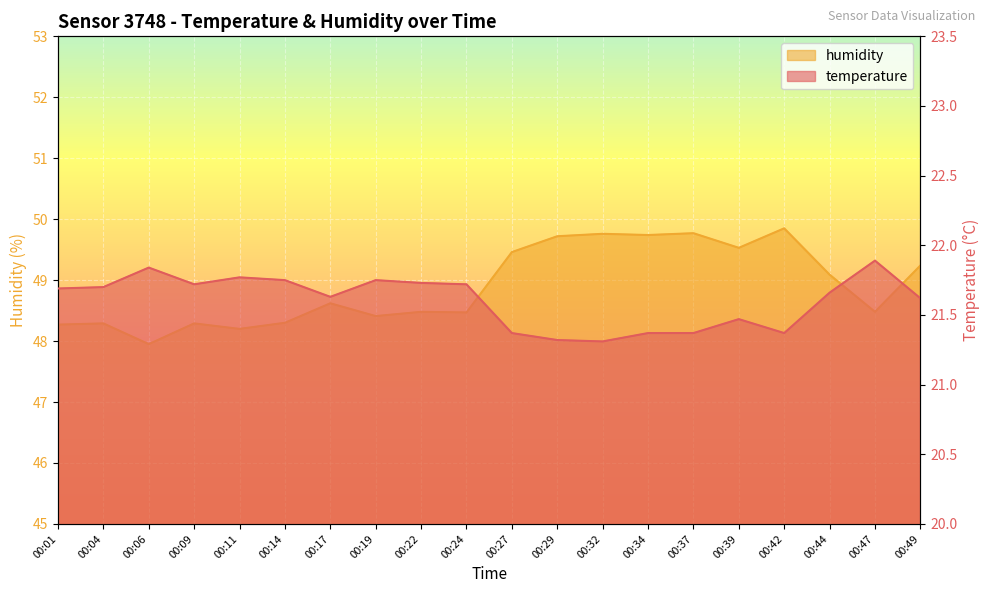

The value of humidity at 00:09 is 48.3. True or false?

True